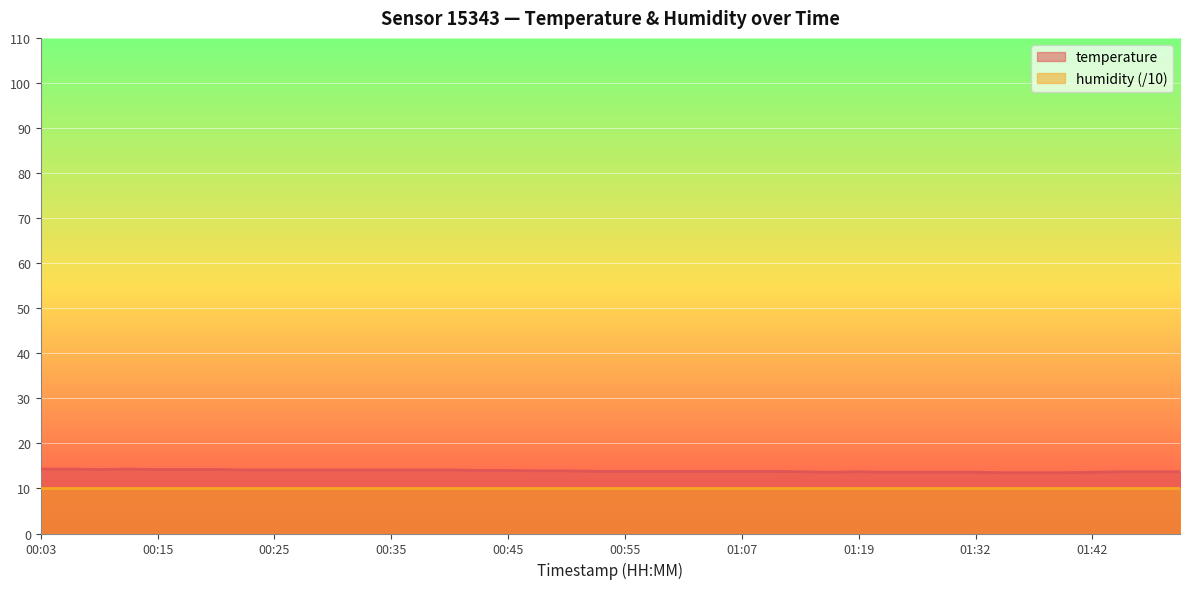

List the labels in order of value, smallest first.

01:34, 01:37, 01:39, 01:14, 01:22, 01:24, 01:27, 01:32, 01:42, 01:12, 01:19, 01:47, 01:49, 01:51, 00:52, 00:55, 00:57, 01:02, 01:05, 01:07, 01:09, 00:47, 00:50, 00:42, 00:45, 00:23, 00:25, 00:27, 00:30, 00:32, 00:35, 00:37, 00:40, 00:08, 00:15, 00:18, 00:20, 00:03, 00:05, 00:10